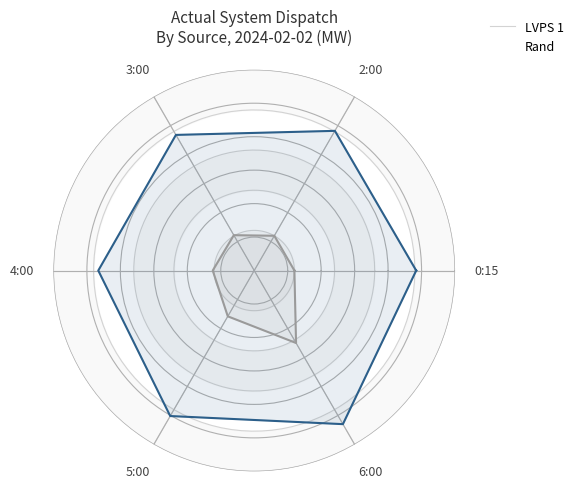

Rank the series at 3:00 from highest to lowest value.

LVPS 1, Rand